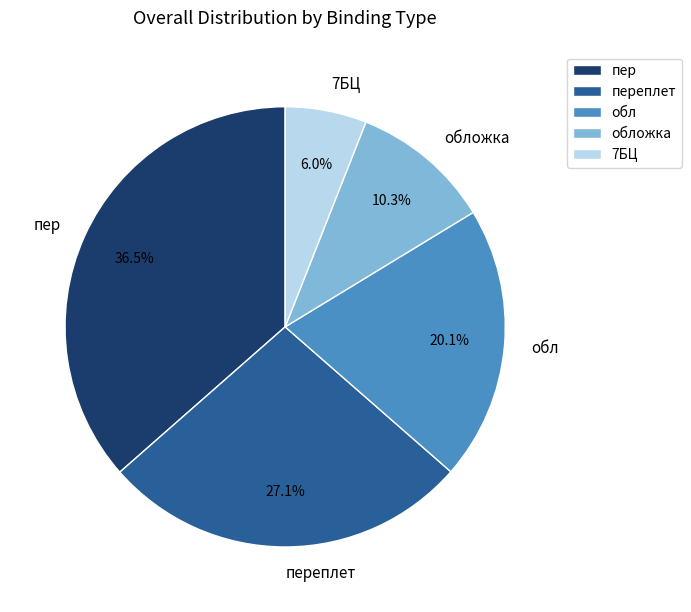

To the nearest percent, what is the combined percentage of пер and обл?

57%